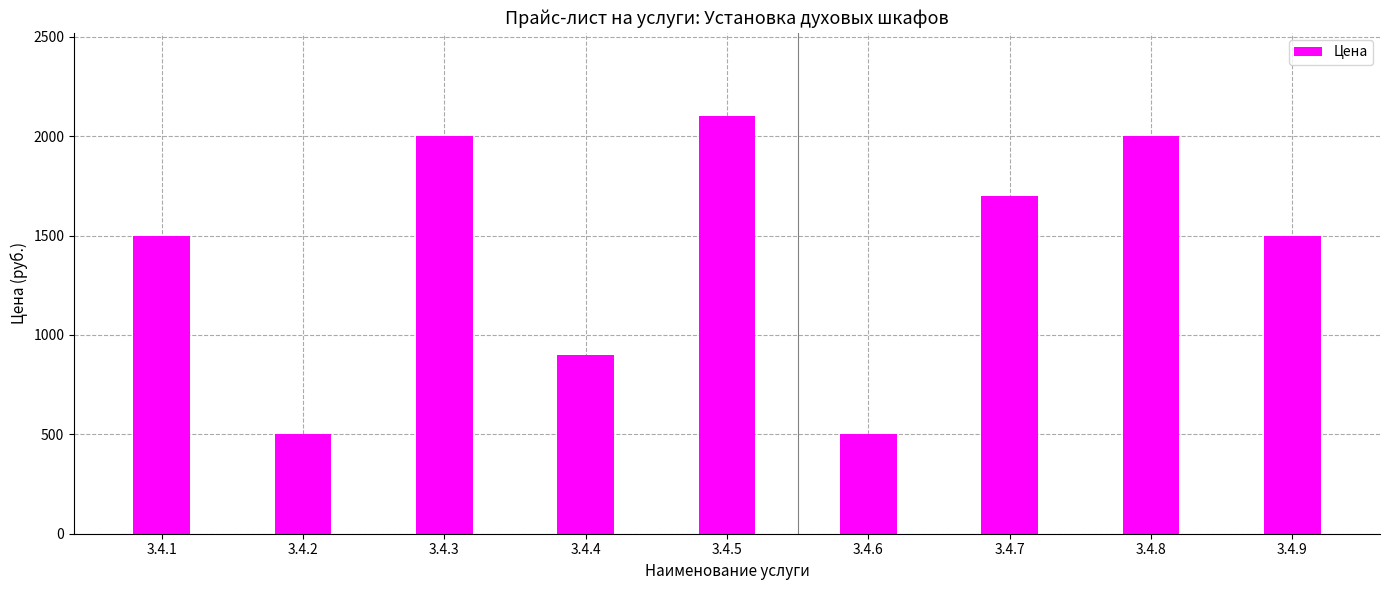

Count the number of data series in this chart.

1